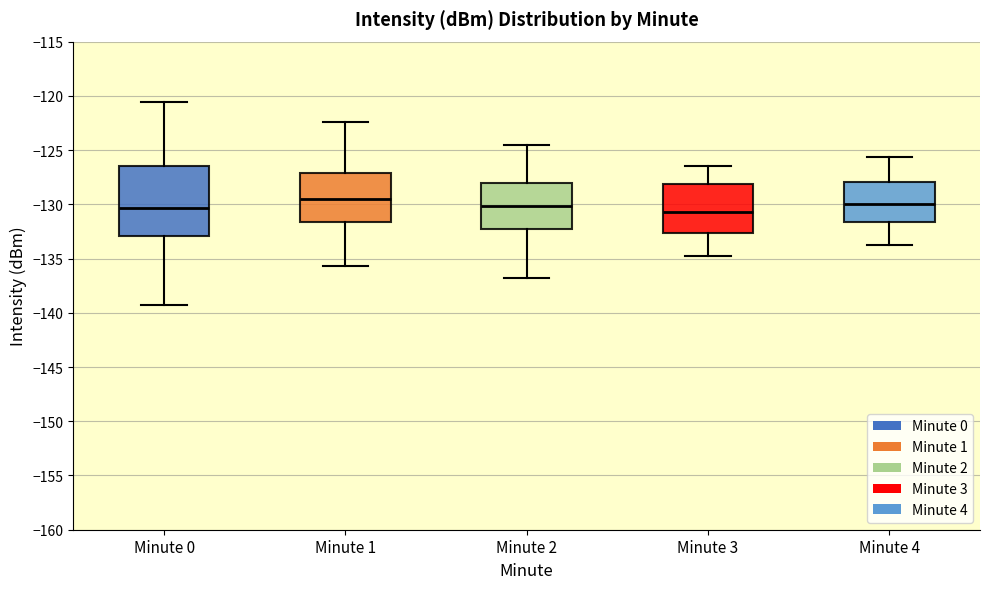

Comparing the boxes themselves (not the whiskers), which one is the tallest?

Minute 0